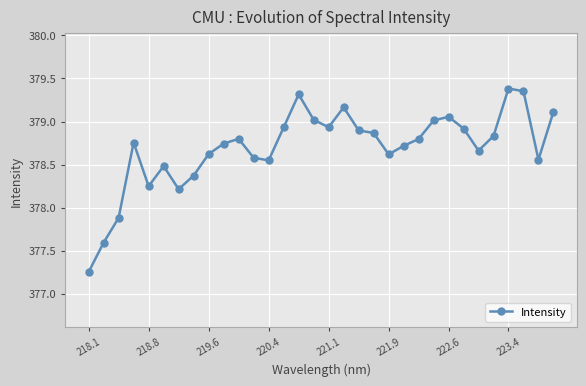

What is the difference between the maximum and minimum values?

2.1